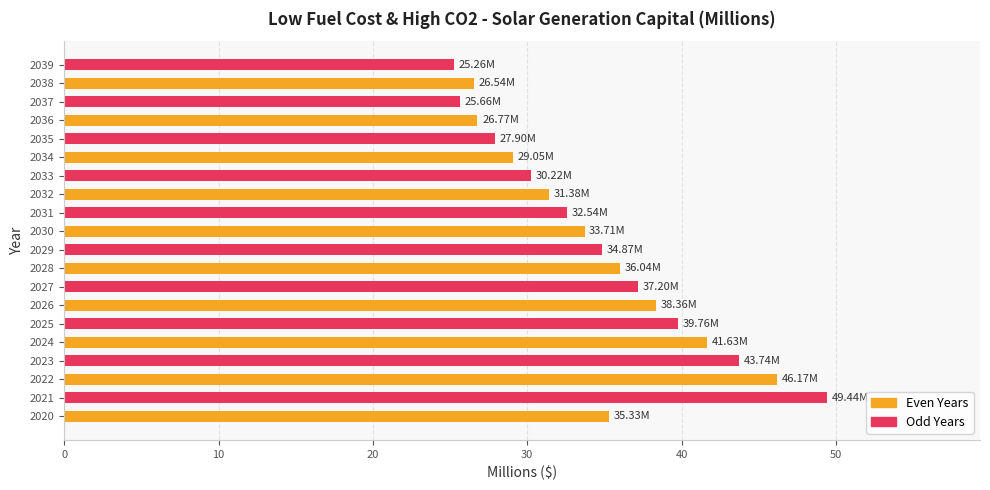

What is the change in value from 2034 to 2038?

-2.5